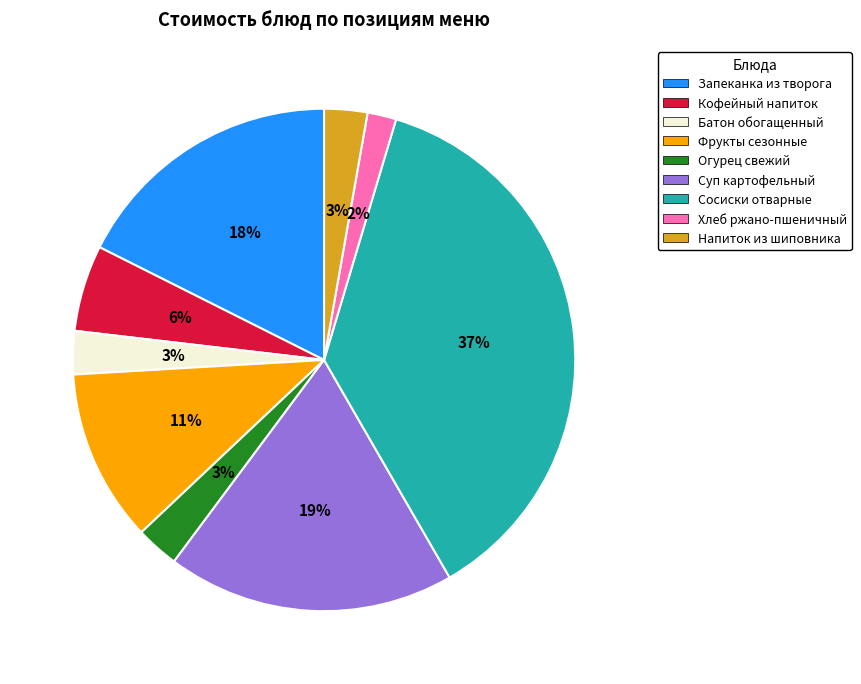

Which has a higher value, Батон обогащенный or Хлеб ржано-пшеничный?

Батон обогащенный